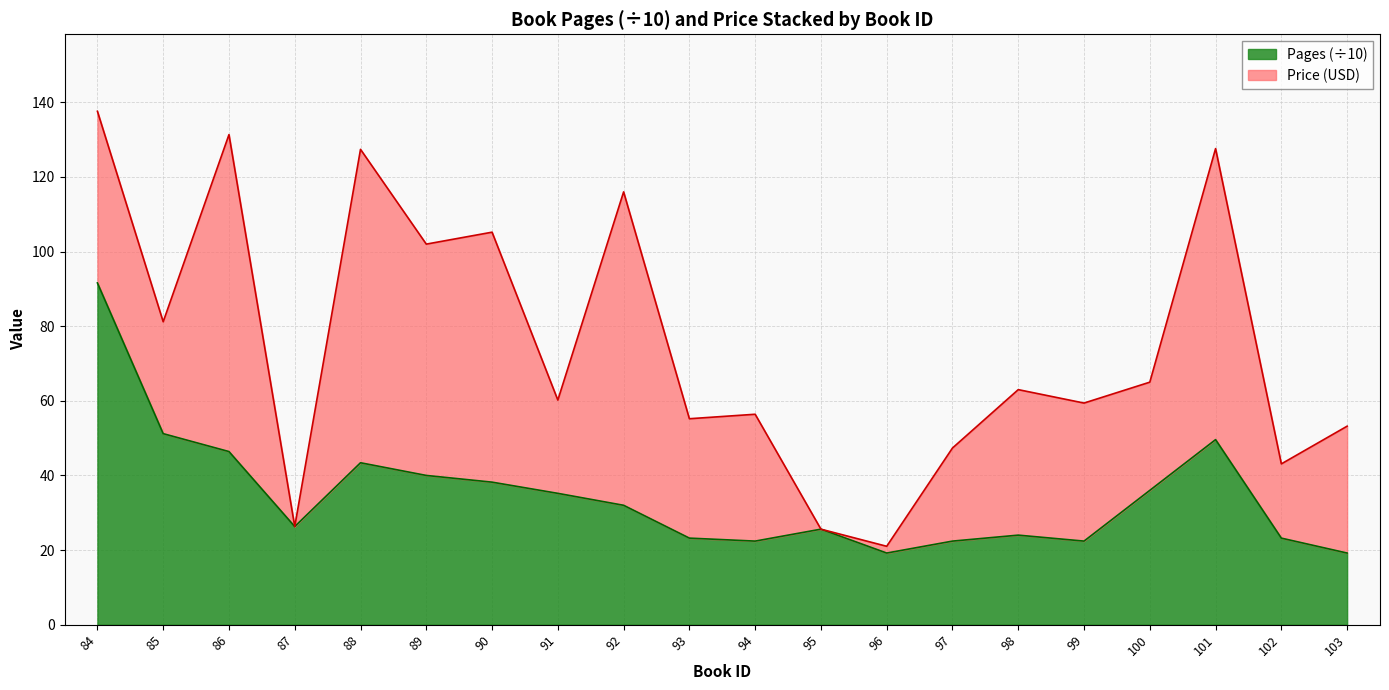

What is the value of the 8th point from the left?

35.2